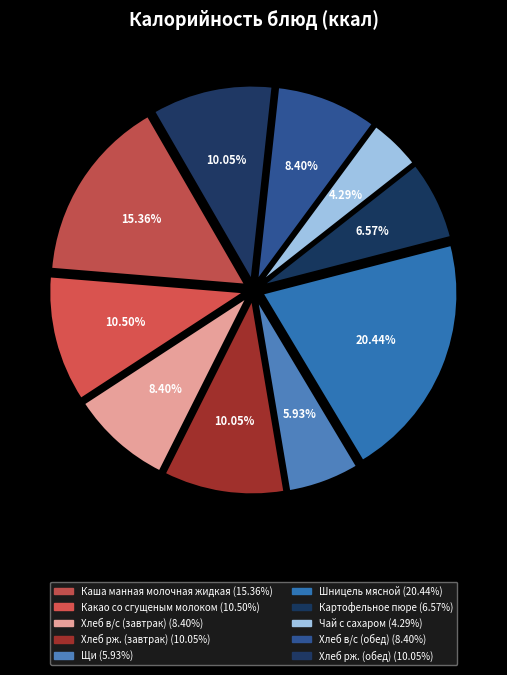

How many slices are in this pie chart?

10